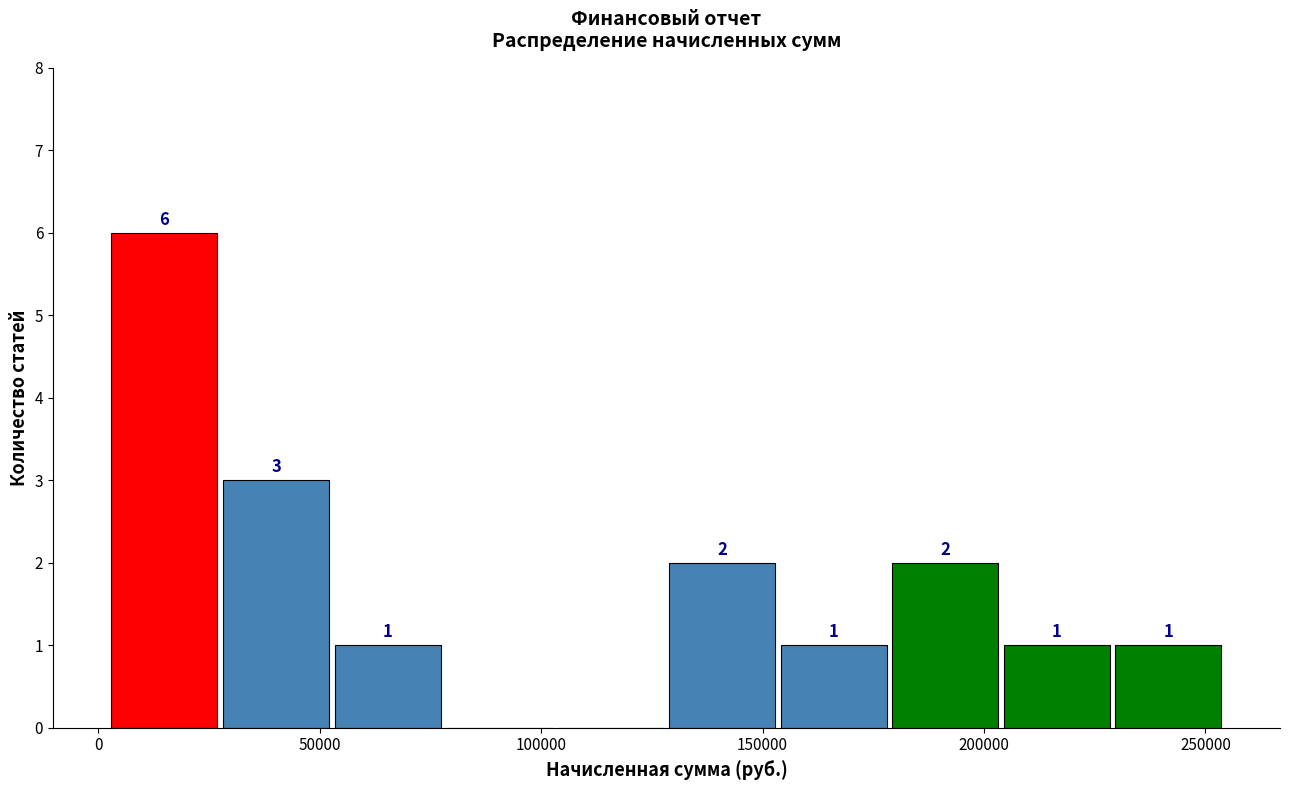

Which range on the x-axis has the tallest bar?

0 to 30000